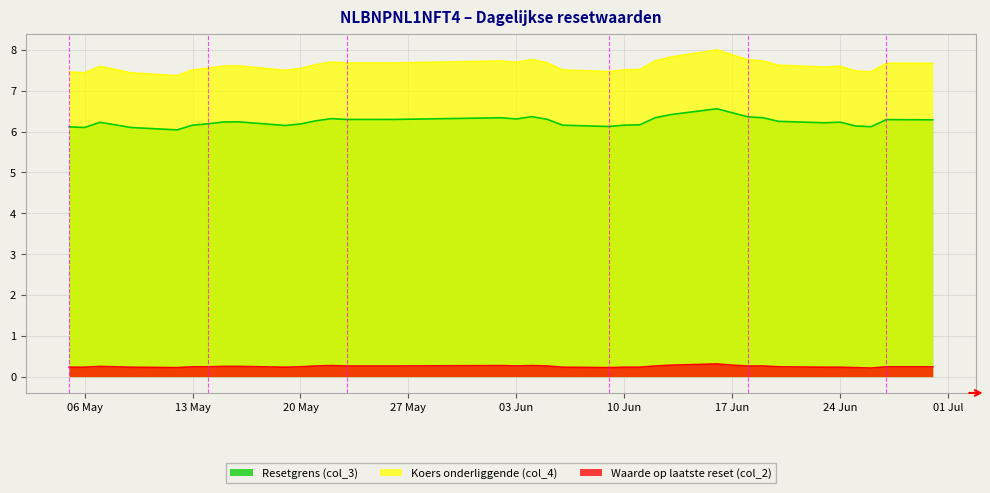

What is the spread (max minus min) of values at 03 Jun?

7.4